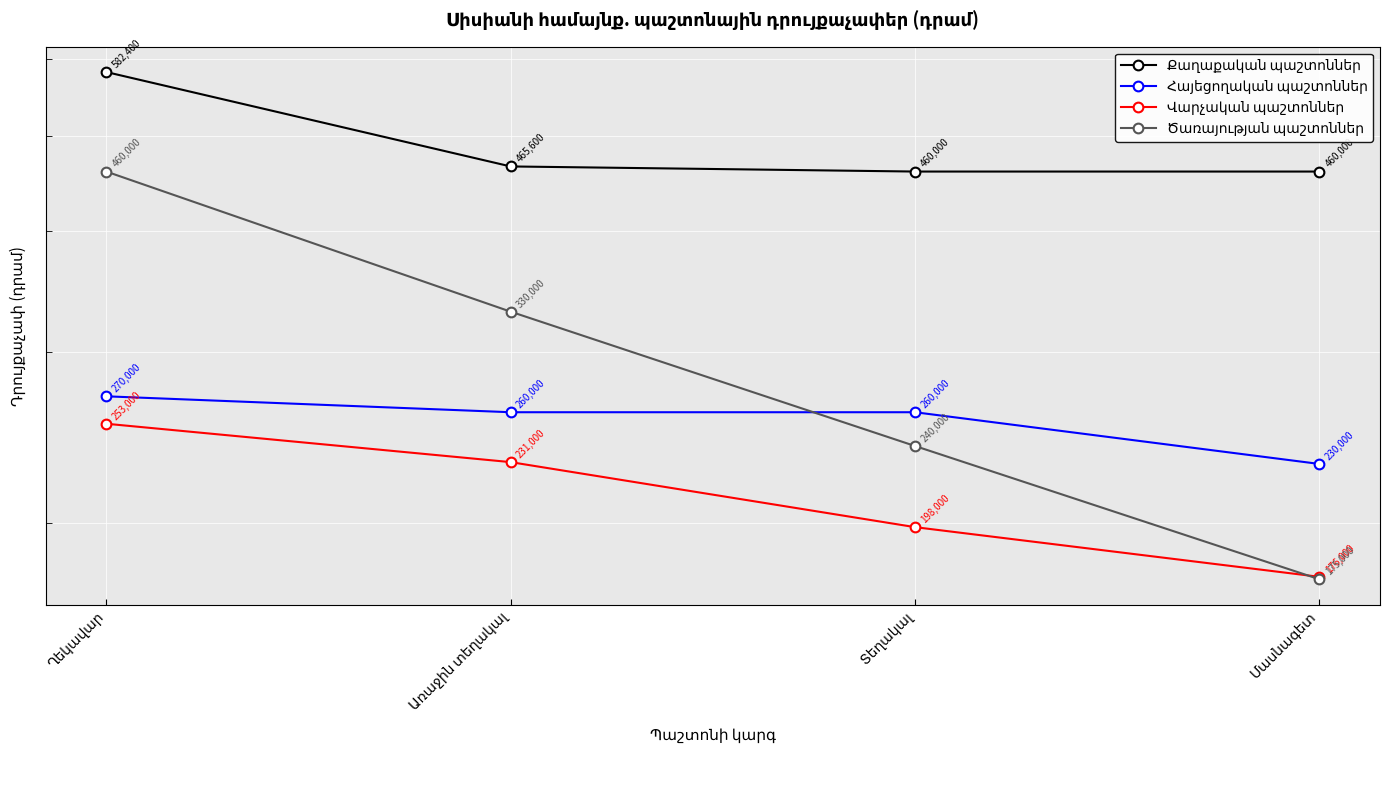

True or false: Քաղաքական պաշտոններ and Ծառայության պաշտոններ intersect in this chart.

False